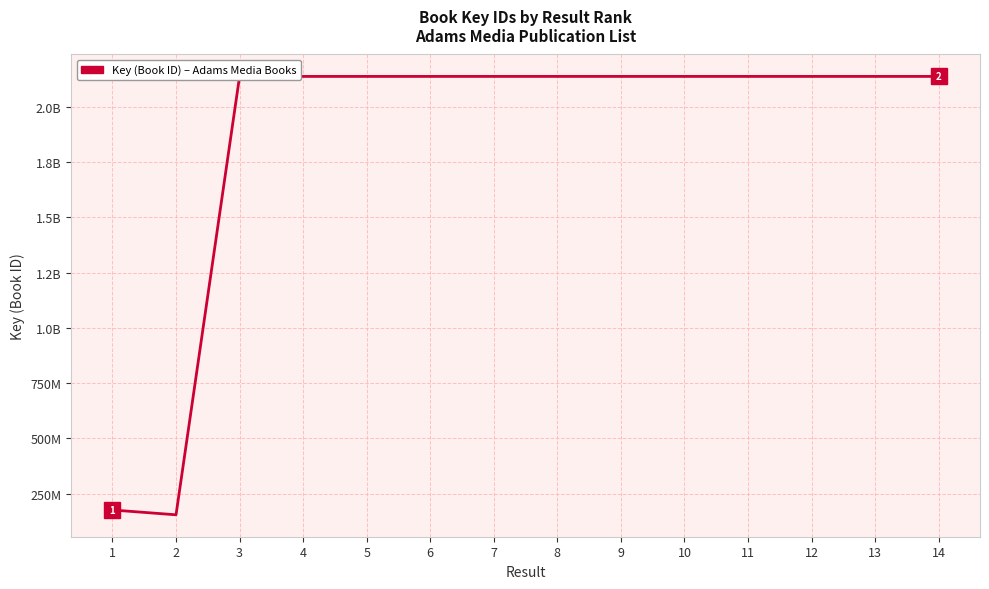

Which category has the lowest value across all series?

2